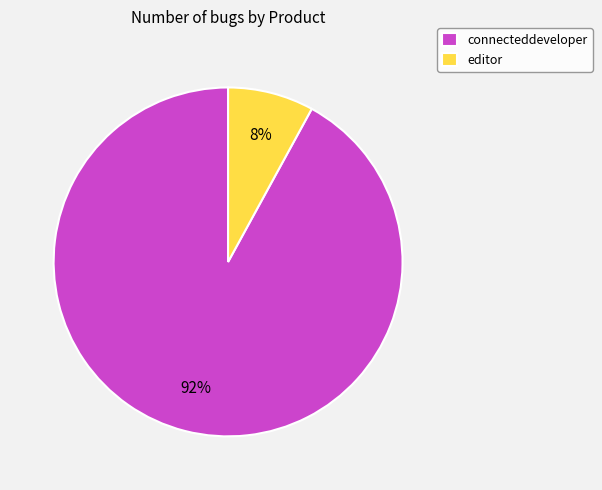

Count the number of slices in the pie.

2